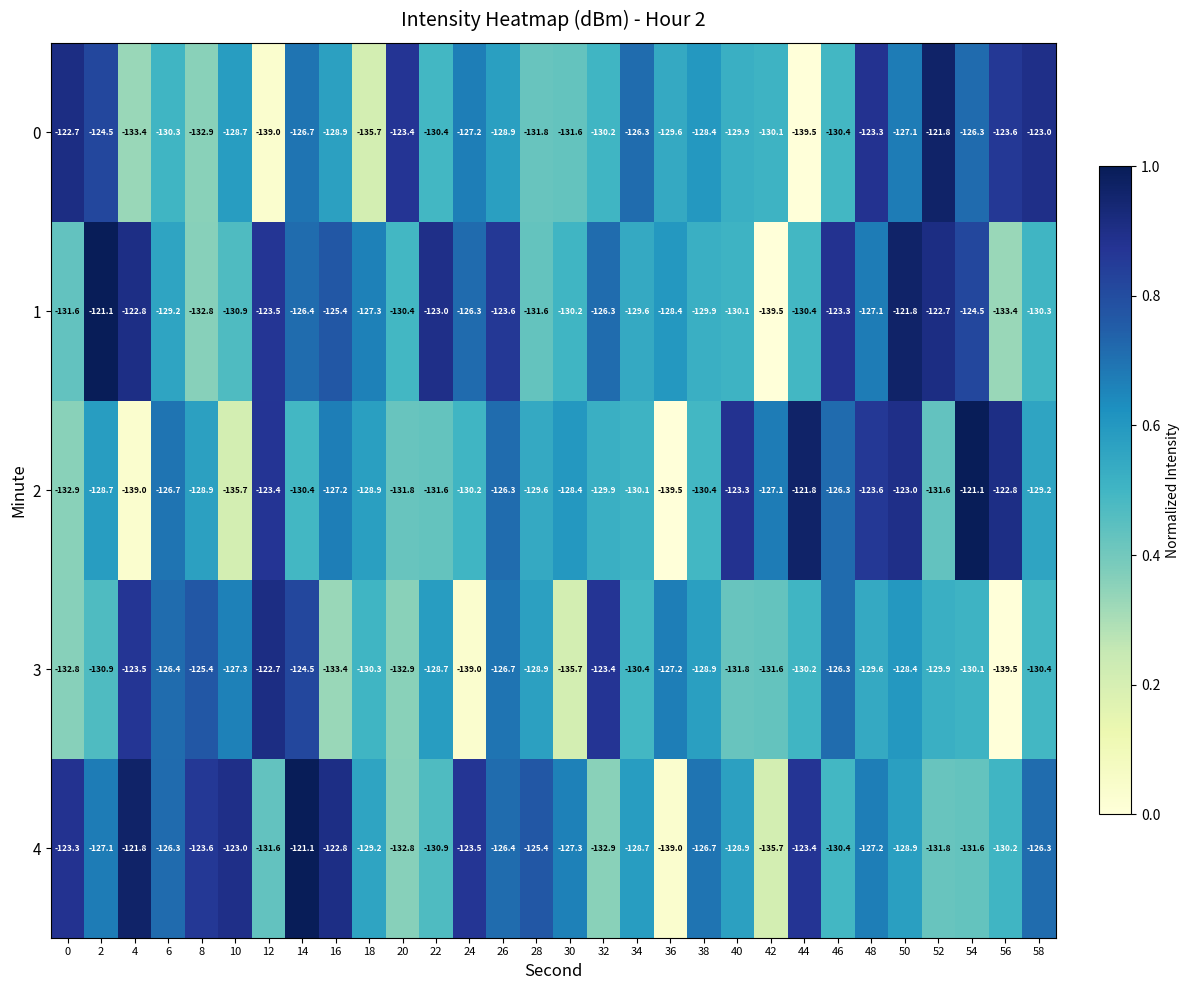

True or false: 1 has a value of -126.3 at 32.

True